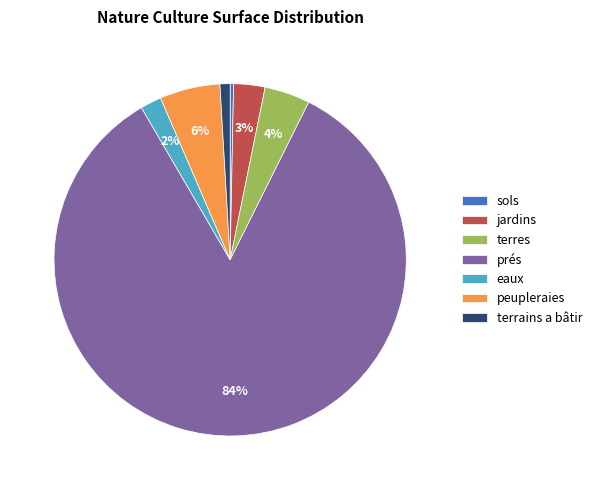

The eaux slice represents 2% of the pie. True or false?

True